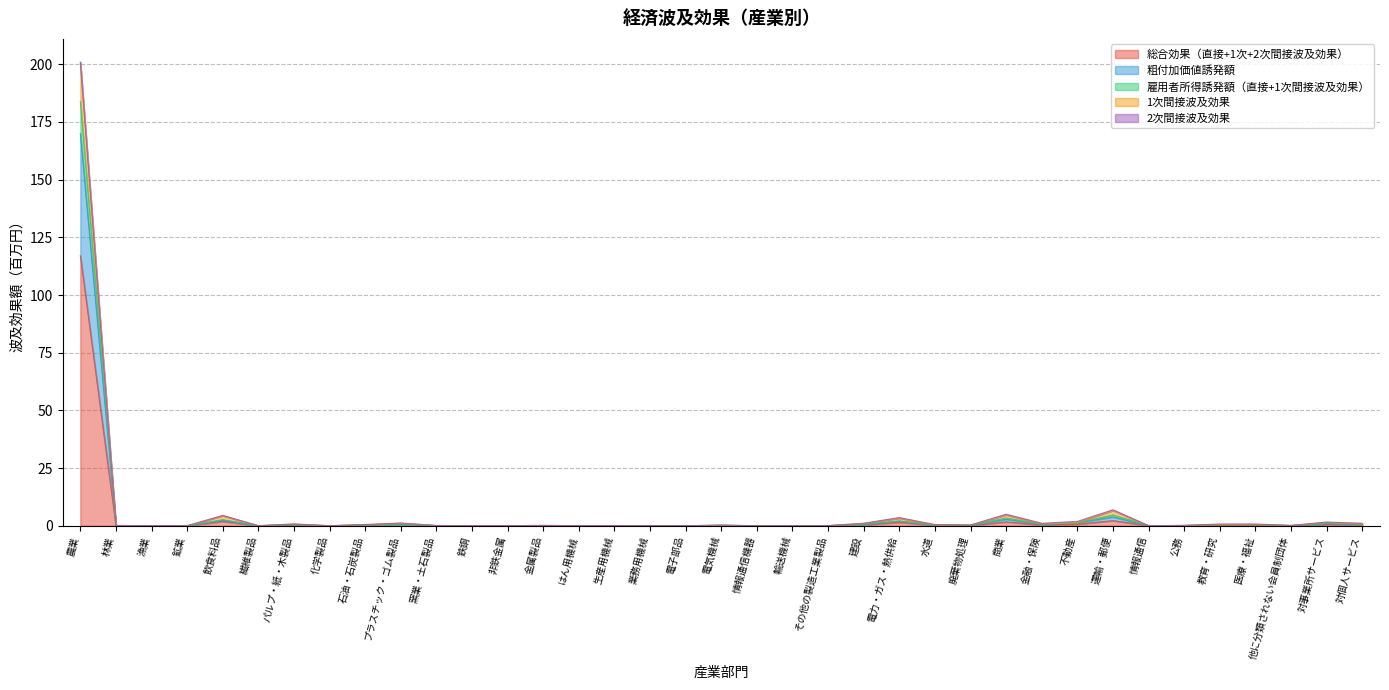

What is the difference between the maximum and second lowest values in the 1次間接波及効果 series?

200.8